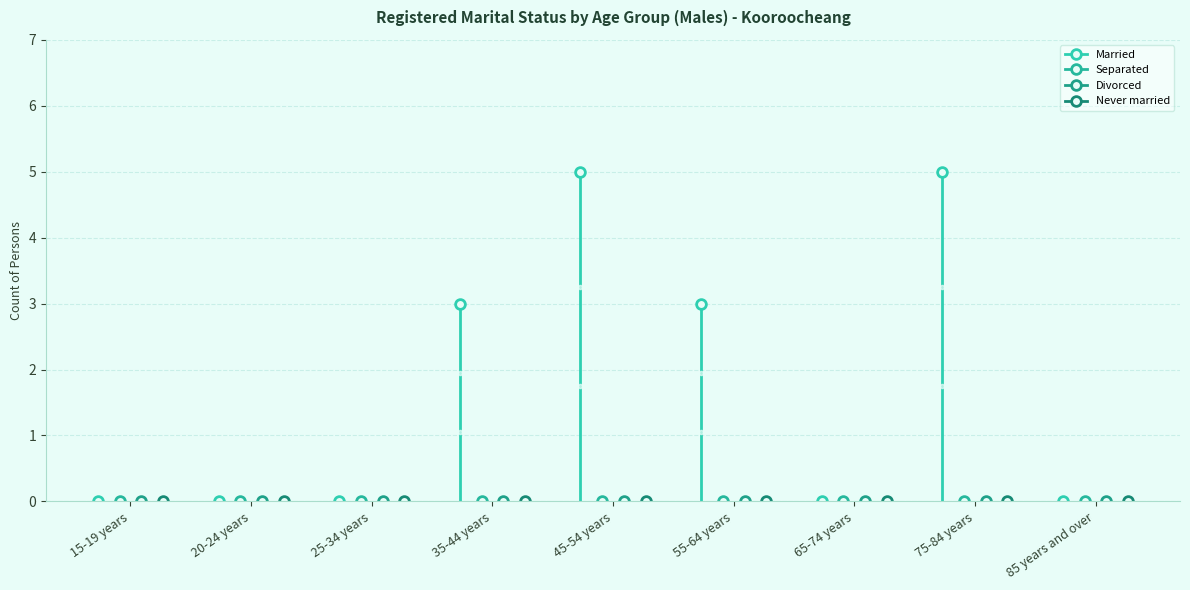

Where is Divorced nearest to the value 0?

15-19 years